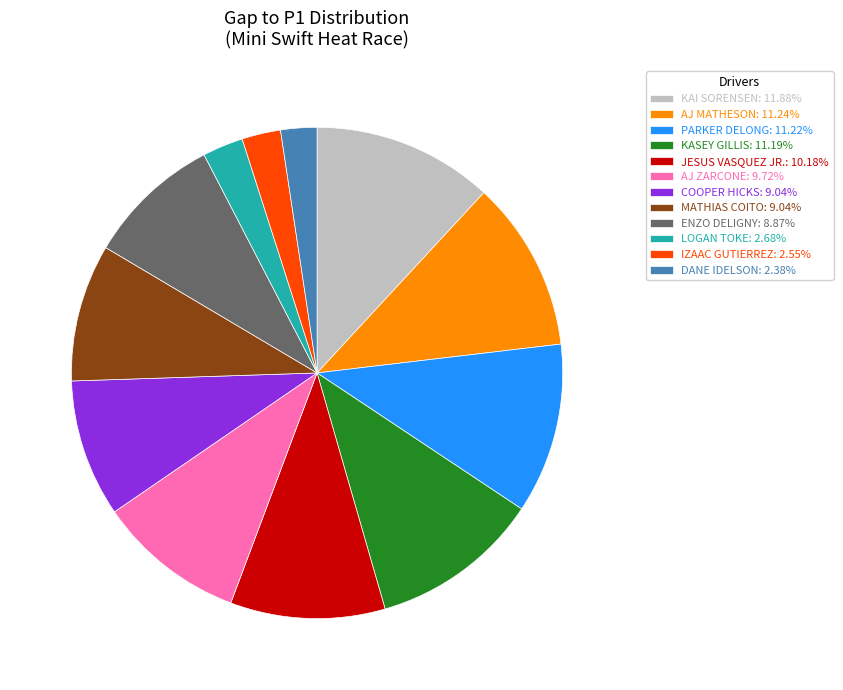

Combined, do COOPER HICKS: 9.04% and AJ MATHESON: 11.24% account for over 50%?

No